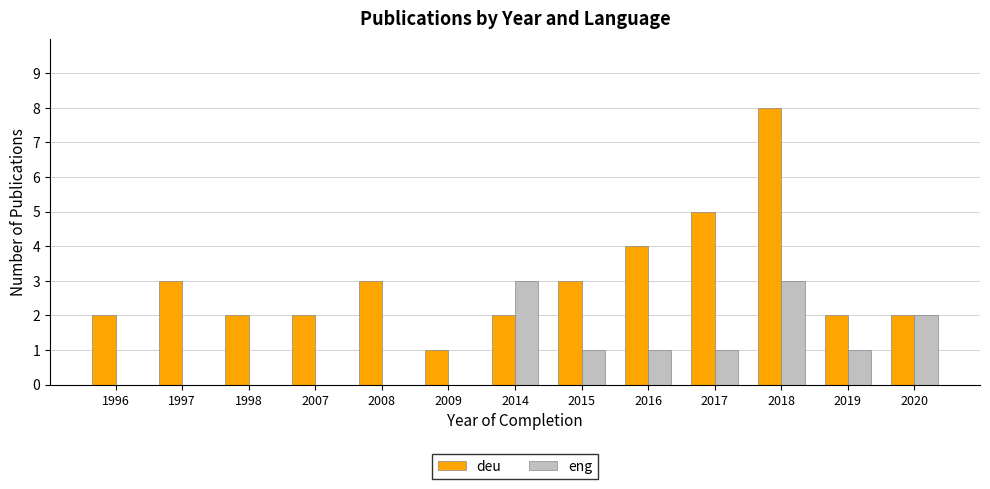

Which series has the largest total across all categories?

deu